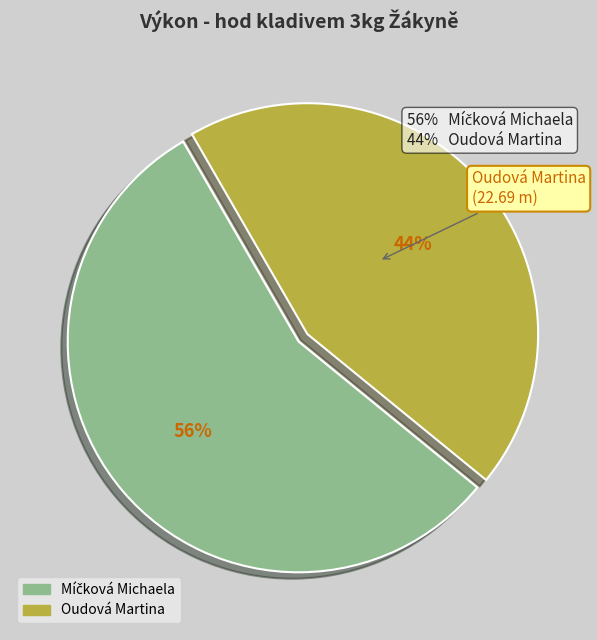

To the nearest percent, what portion does Oudová Martina represent?

44%